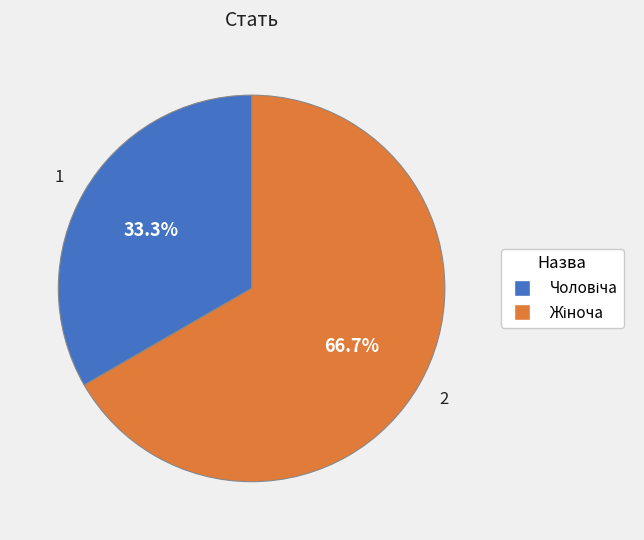

Does any single category account for the majority?

Yes